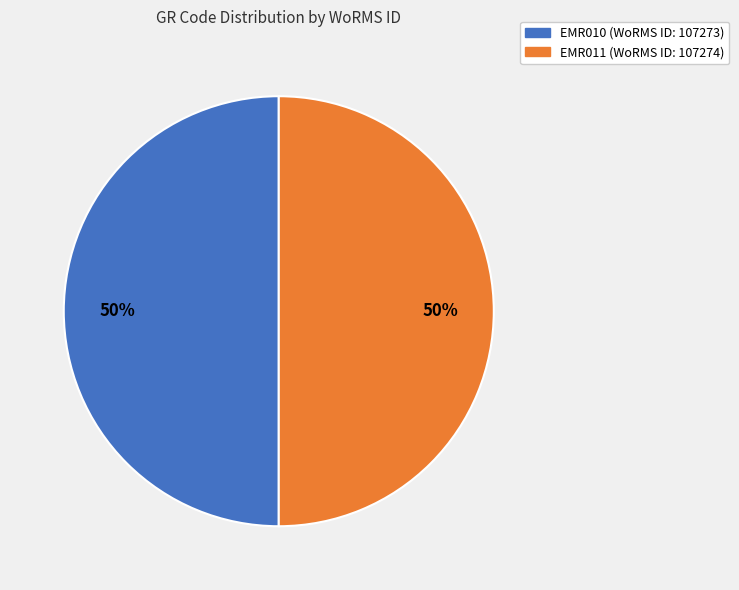

Is it true that EMR011 is 50% of the pie?

True